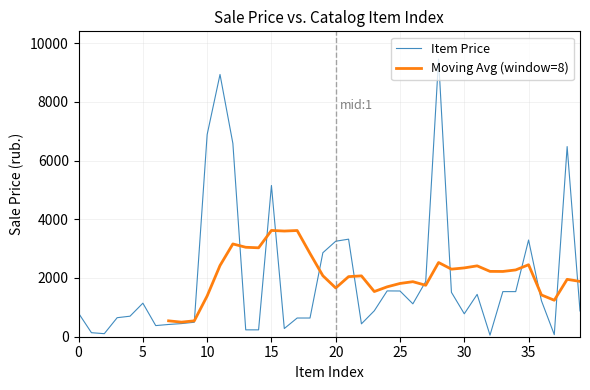

How many points are lower than both their immediate neighbors (excluding endpoints)?

8